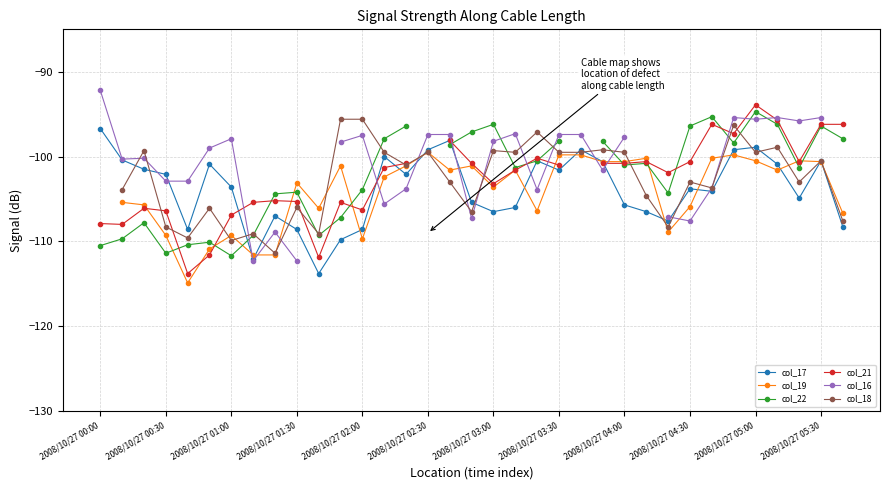

True or false: col_17 has more than 2 points higher than both neighbors.

True